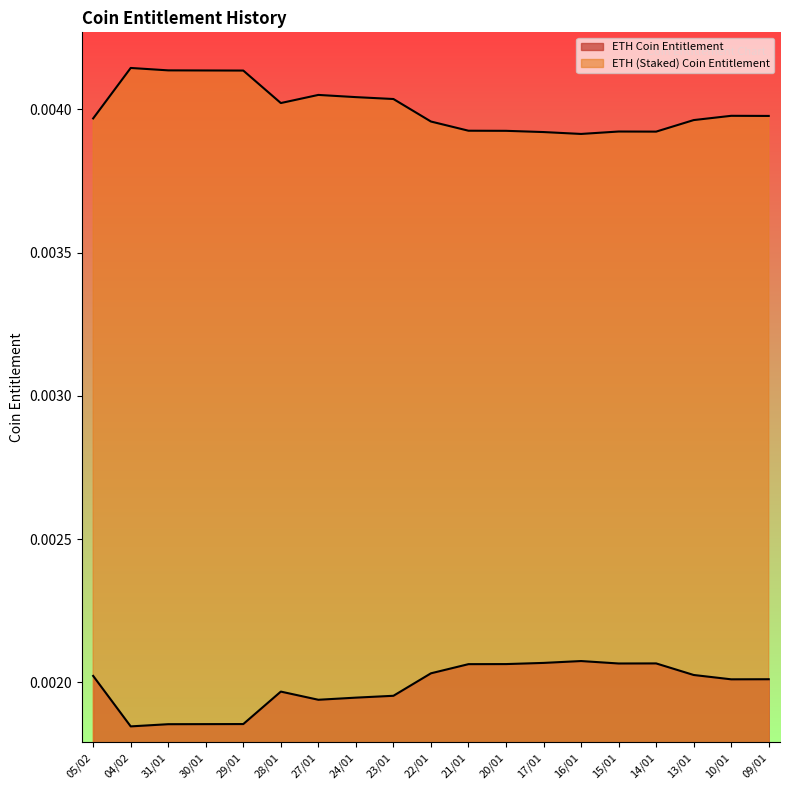

What are all the series names shown in the legend?

ETH Coin Entitlement, ETH (Staked) Coin Entitlement